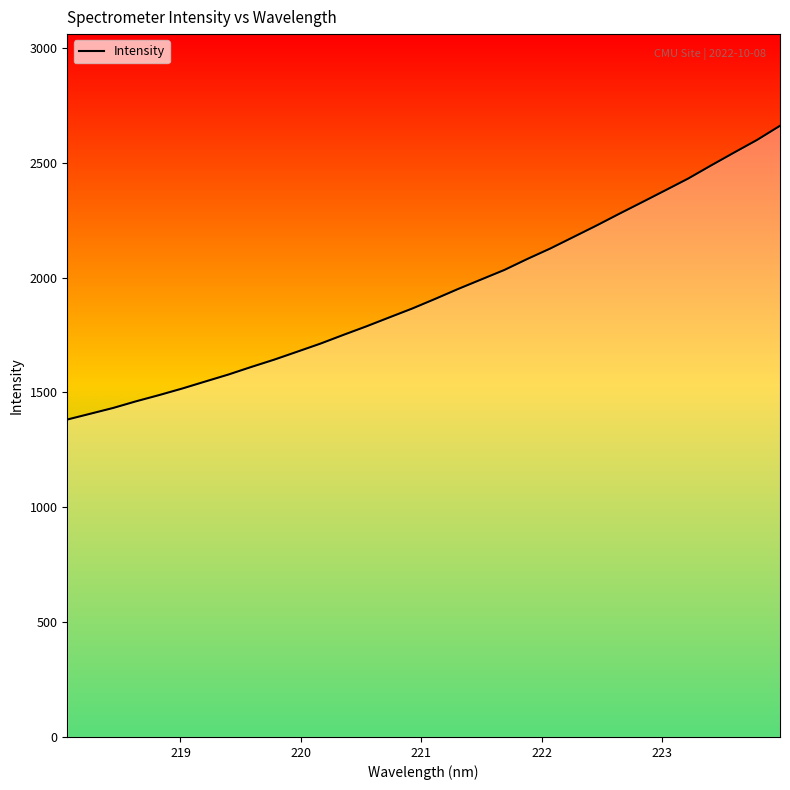

How many values are below 1907?

16